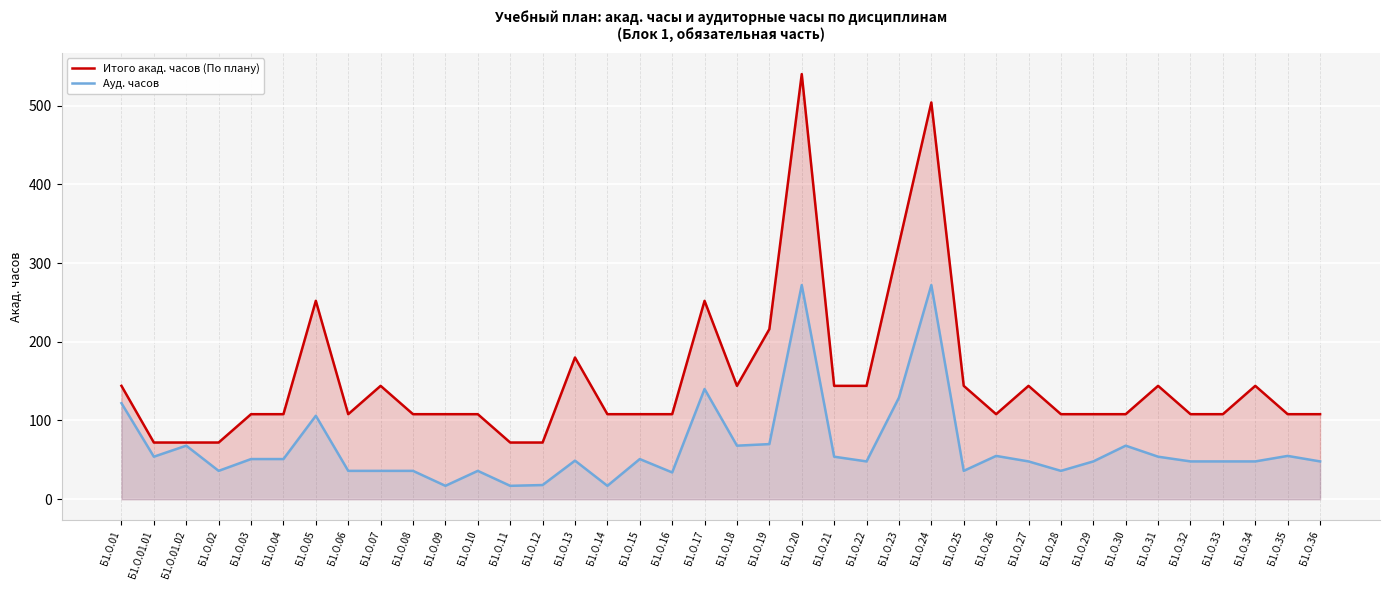

True or false: Ауд. часов and Итого акад. часов (По плану) intersect in this chart.

False